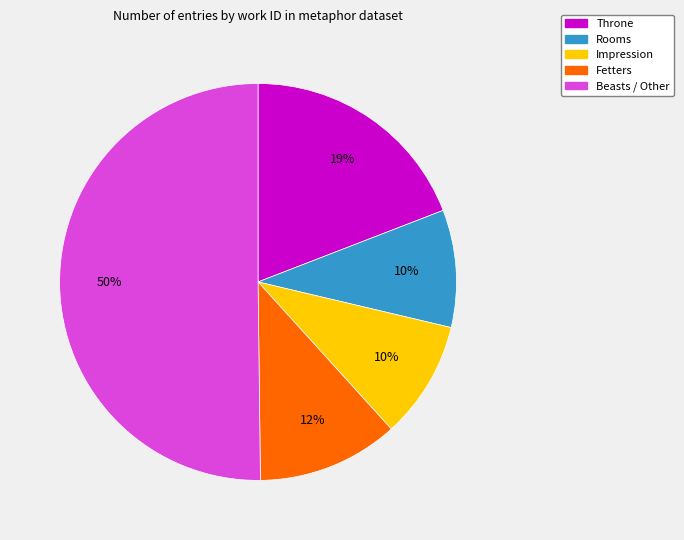

To the nearest percent, what is the average slice percentage?

20%